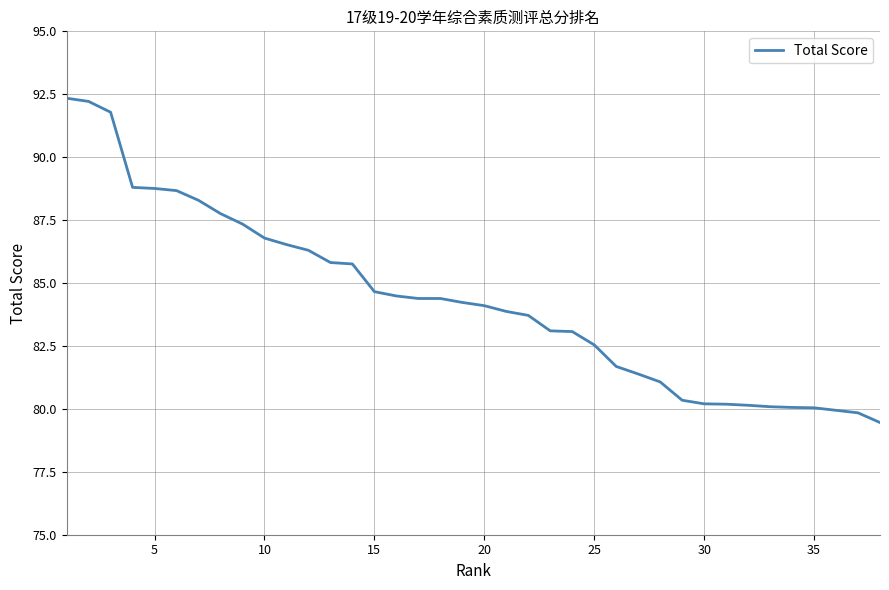

What is the smallest value displayed?

79.5